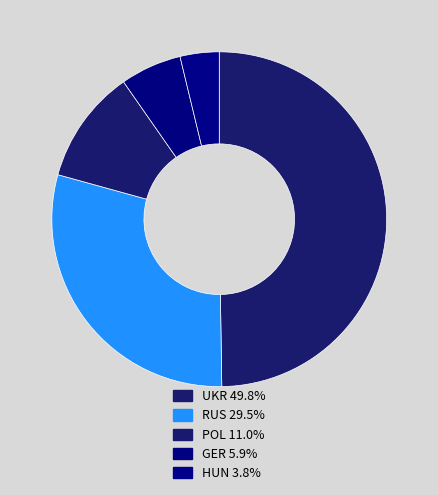

True or false: GER accounts for 1% of the total.

False